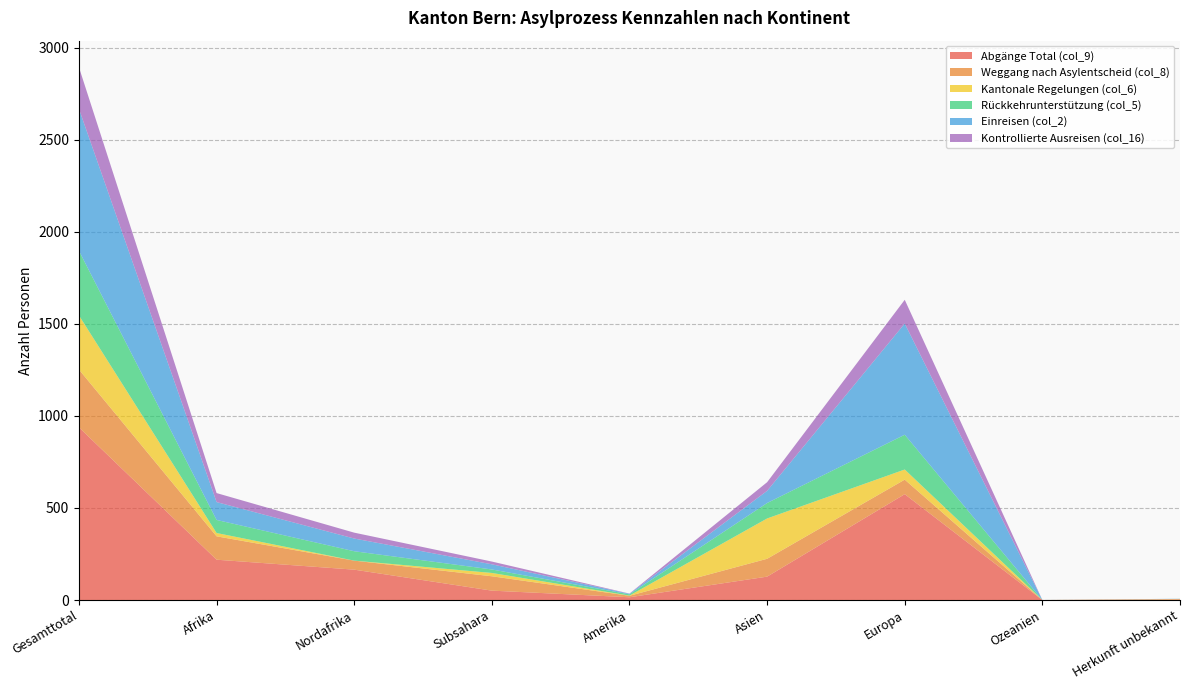

Reading left to right, what are all the values shown in this chart?

Abgänge Total (col_9): Gesamttotal=938	Afrika=219	Nordafrika=165	Subsahara=51	Amerika=15	Asien=127	Europa=575	Ozeanien=0	Herkunft unbekannt=2
Weggang nach Asylentscheid (col_8): Gesamttotal=314	Afrika=127	Nordafrika=49	Subsahara=78	Amerika=8	Asien=97	Europa=79	Ozeanien=0	Herkunft unbekannt=3
Kantonale Regelungen (col_6): Gesamttotal=294	Afrika=18	Nordafrika=0	Subsahara=18	Amerika=1	Asien=219	Europa=55	Ozeanien=0	Herkunft unbekannt=1
Rückkehrunterstützung (col_5): Gesamttotal=351	Afrika=71	Nordafrika=51	Subsahara=19	Amerika=7	Asien=84	Europa=189	Ozeanien=0	Herkunft unbekannt=0
Einreisen (col_2): Gesamttotal=771	Afrika=97	Nordafrika=69	Subsahara=28	Amerika=3	Asien=66	Europa=604	Ozeanien=0	Herkunft unbekannt=1
Kontrollierte Ausreisen (col_16): Gesamttotal=226	Afrika=49	Nordafrika=32	Subsahara=15	Amerika=1	Asien=47	Europa=129	Ozeanien=0	Herkunft unbekannt=0